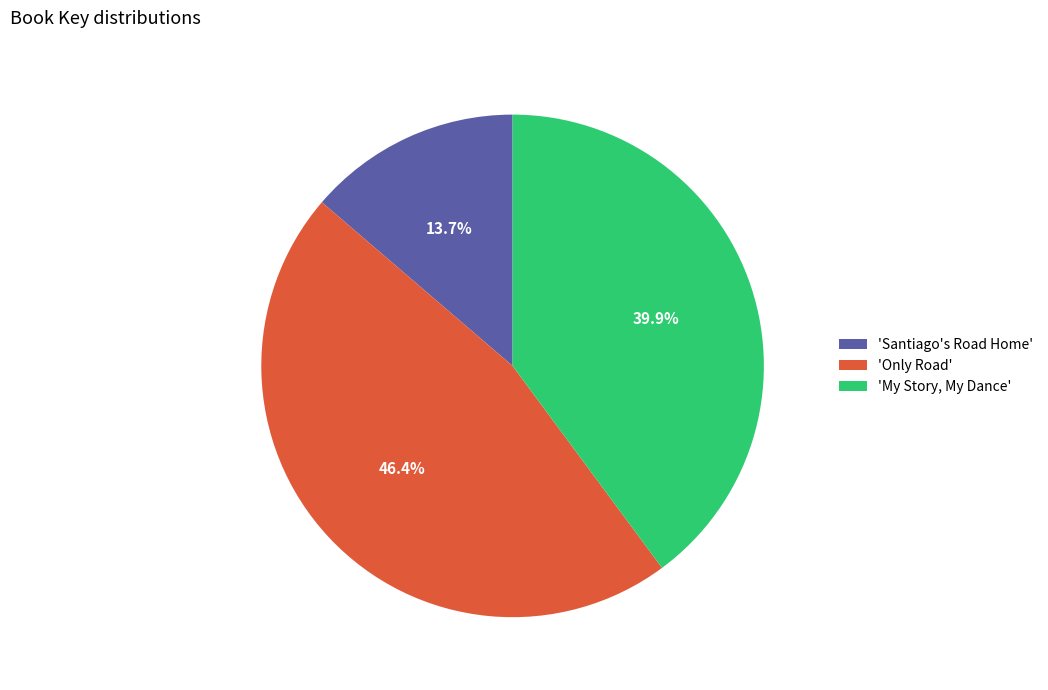

Which category has the smallest portion of the pie?

'Santiago's Road Home'